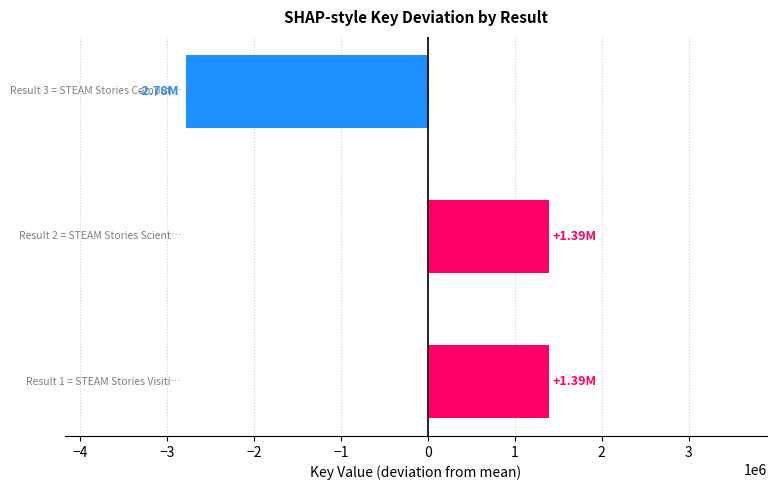

What is the difference between the maximum and minimum values?

4173989.0